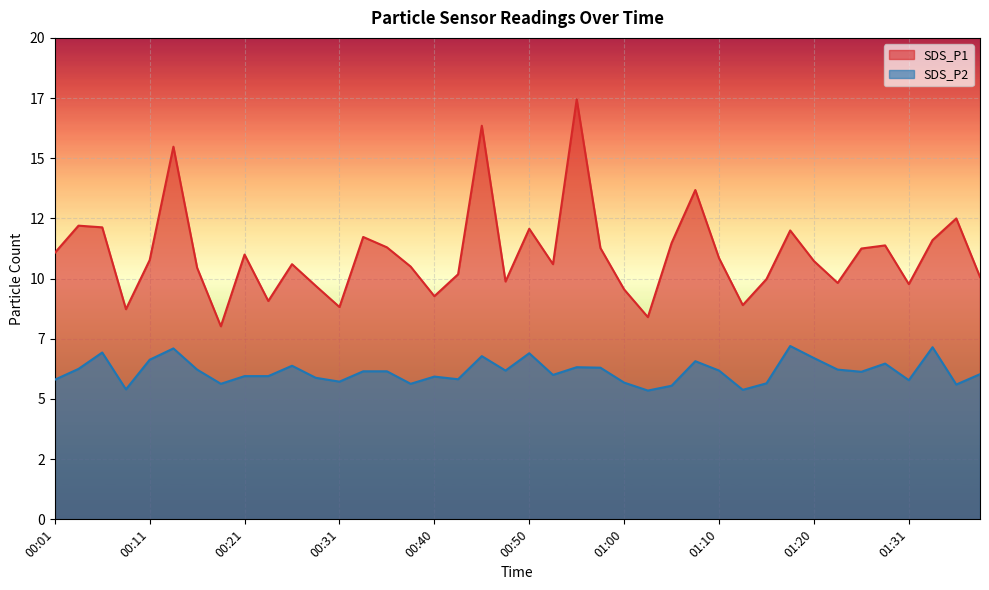

What are all the series names shown in the legend?

SDS_P1, SDS_P2